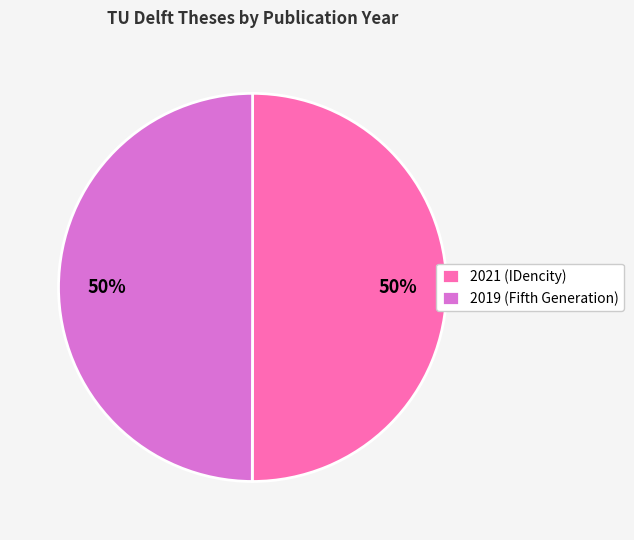

Is it true that 2021 (IDencity) is 50% of the pie?

True